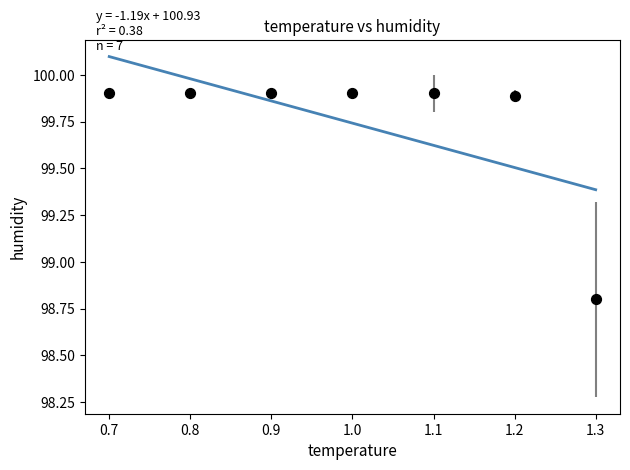

What is the range of X values (max minus min)?

0.6